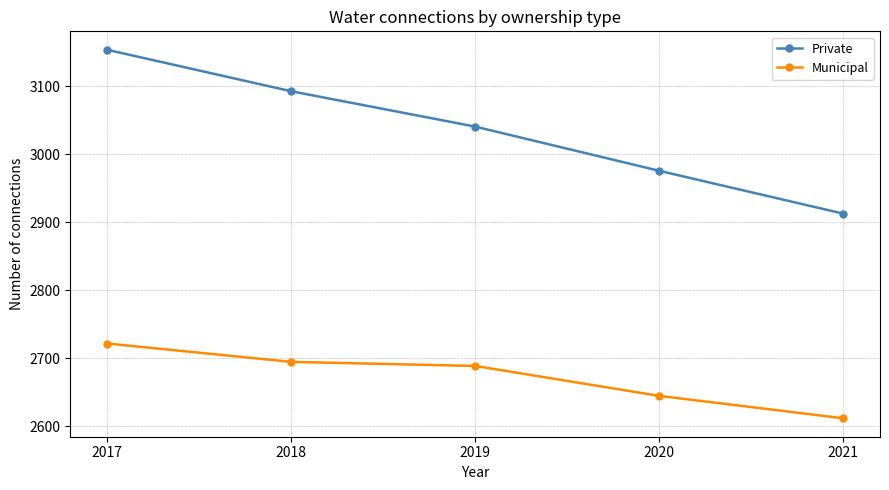

What is the total value across all series at 2020?

5621